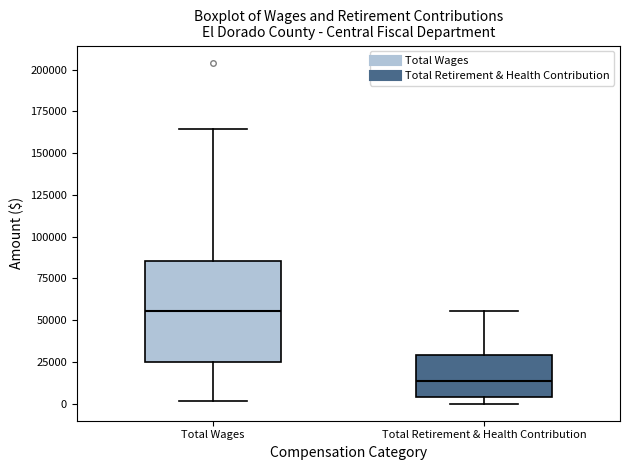

Reading left to right, read every box against the y-axis: the position of its median line, the range the box covers, and the ends of its whiskers. The values are not printed on the chart, so give them approximately, as read against the axis.

Total Wages: median 55000, box 25000 to 85000, whiskers 0 to 165000
Total Retirement & Health Contribution: median 15000, box 5000 to 30000, whiskers 0 to 55000